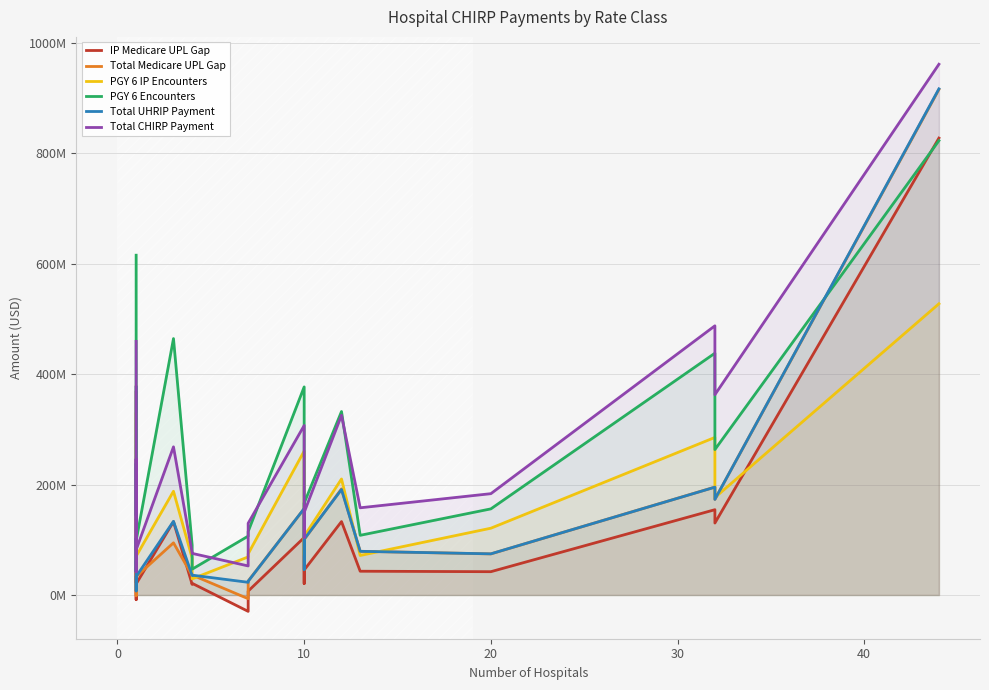

What is the difference between the maximum and minimum values in the PGY 6 Encounters series?

776395126.2